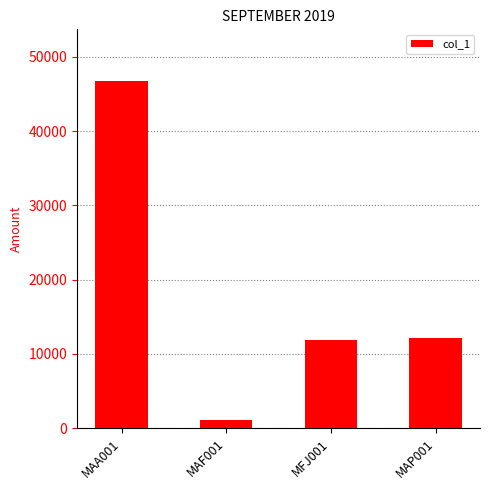

Is it true that the value at MFJ001 is 17803.7?

False